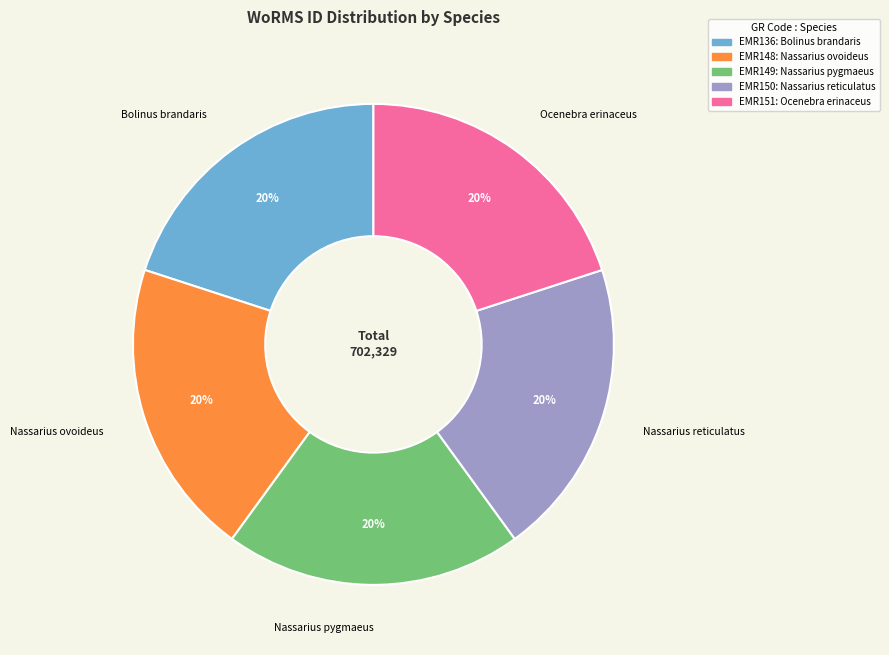

Does any single category account for the majority?

No